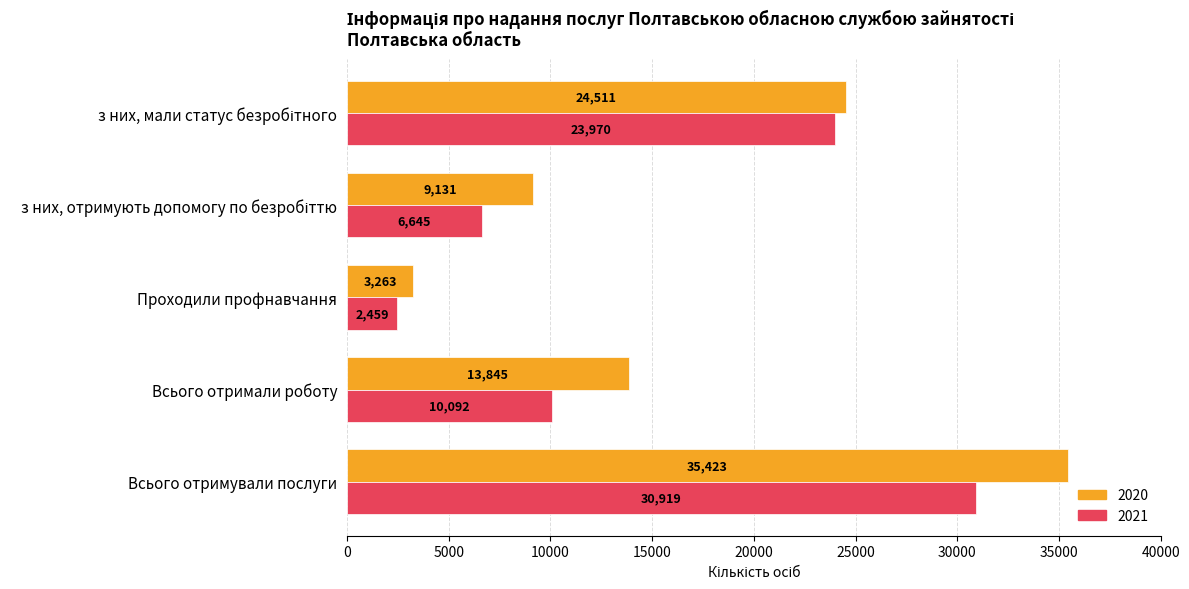

What is the highest value of the 2020 series?

35423